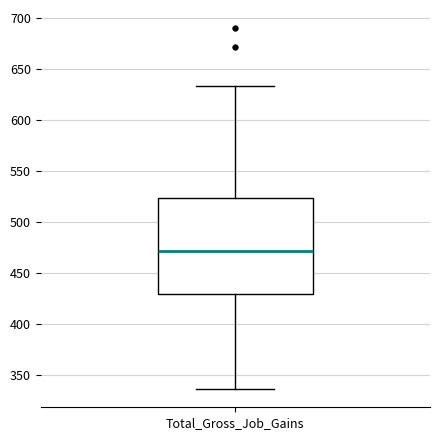

Where is the lower edge of the box for Total_Gross_Job_Gains on the y-axis? The values are not printed on the chart, so give them approximately, as read against the axis.

430